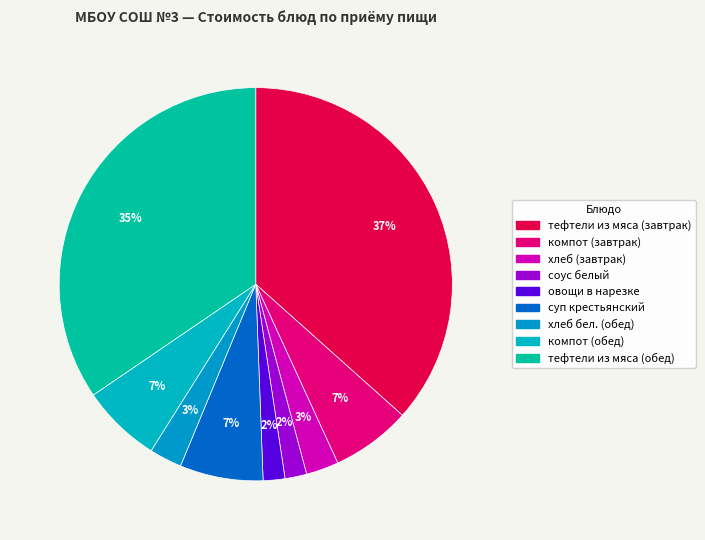

What is the ratio of the value at тефтели из мяса (обед) to the value at соус белый?

19.3